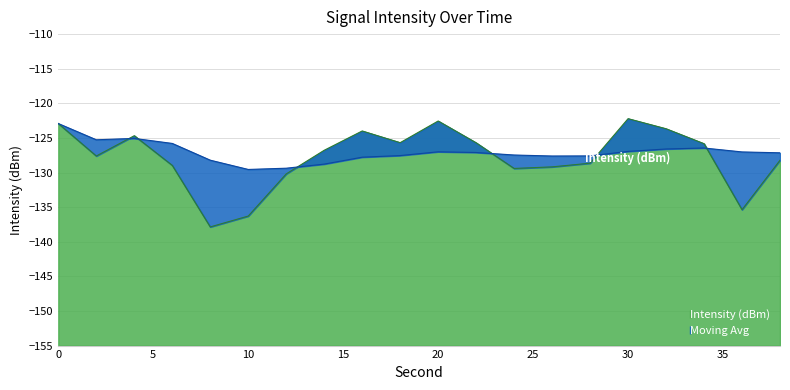

How many lines are shown in the chart?

2